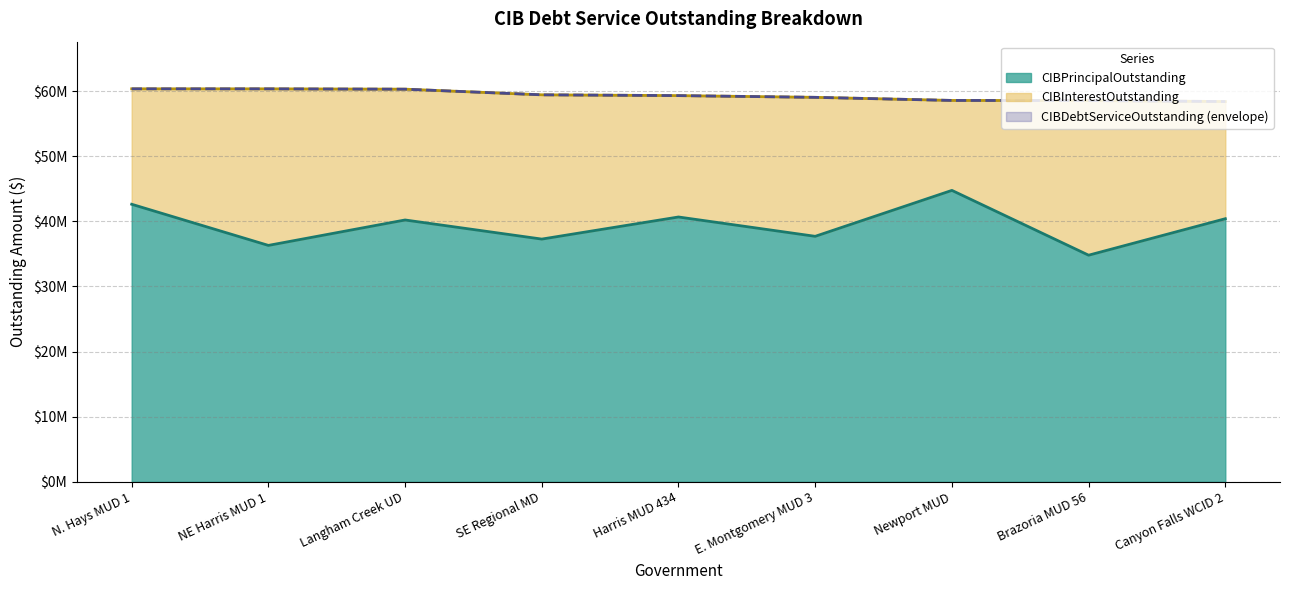

Does the chart display data point markers on the line(s)?

No